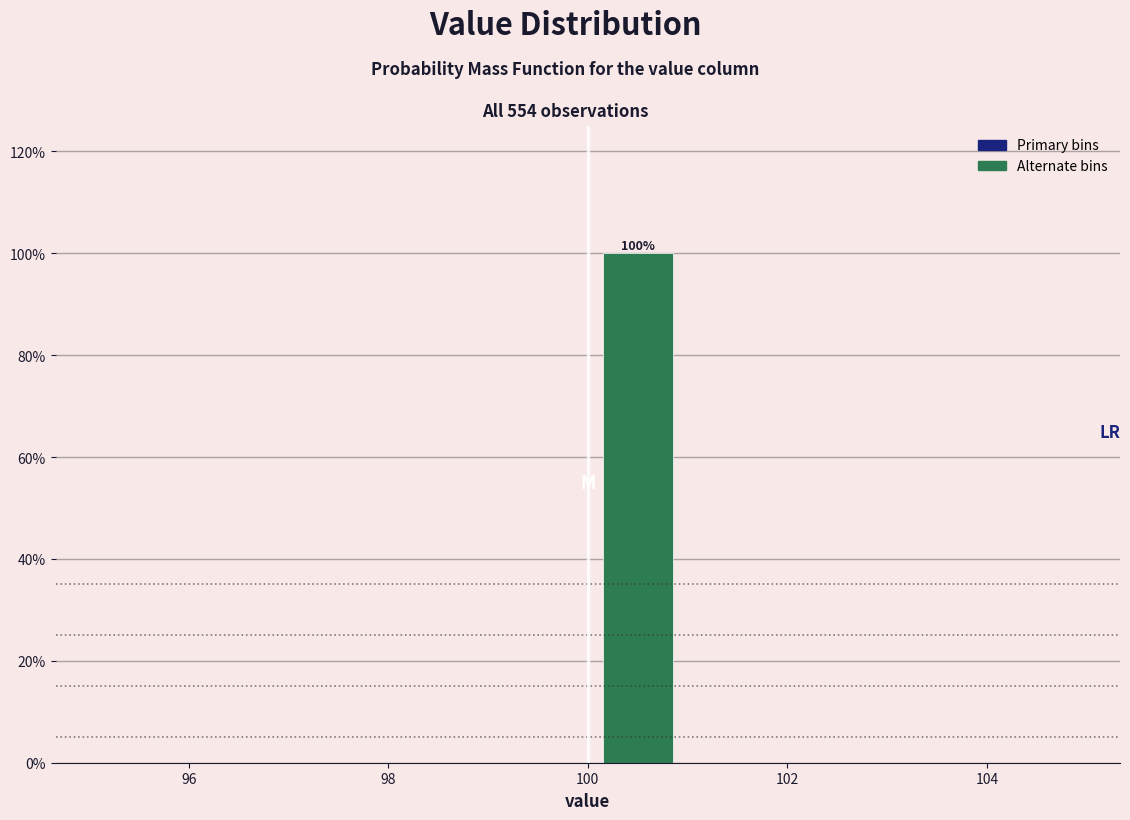

Which range on the x-axis has the tallest bar?

100 to 101